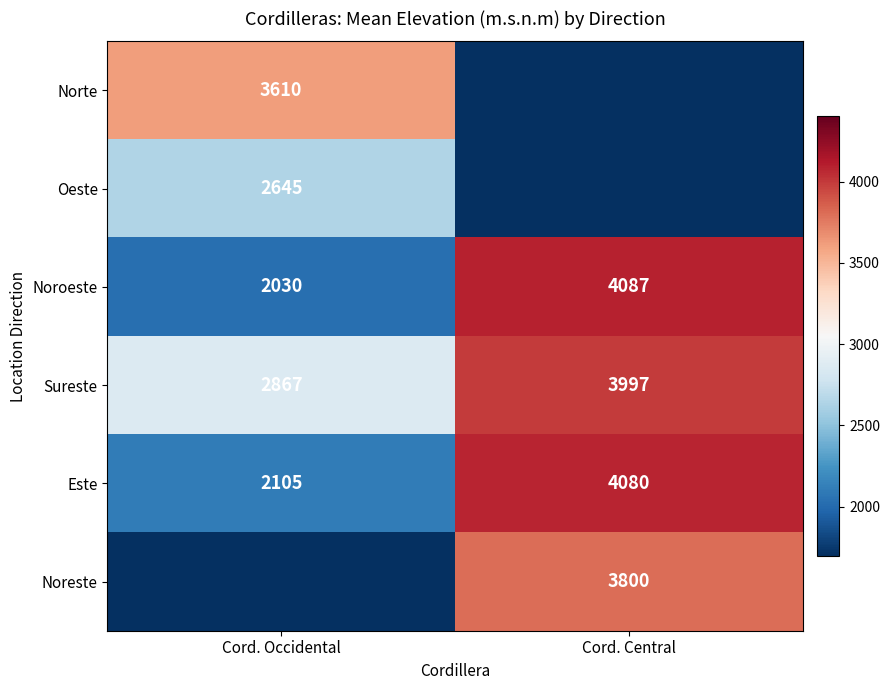

What is the difference between the maximum and minimum values in the Sureste series?

1130